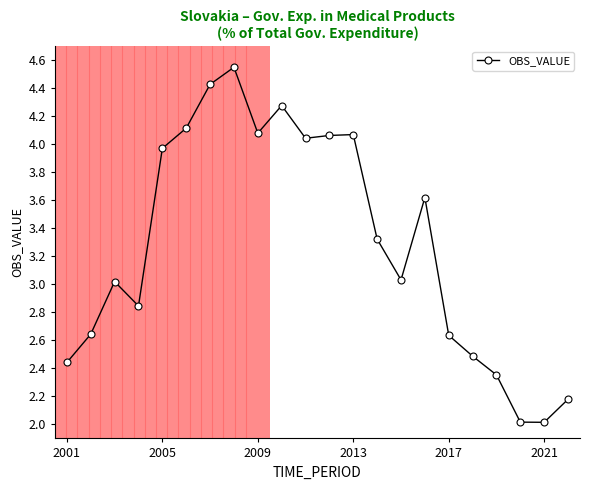

True or false: the data has more than 0 interior local peaks.

True